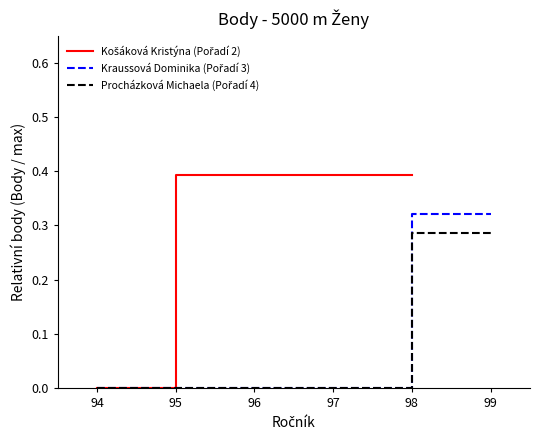

Between 98 and 94, which is larger?

98